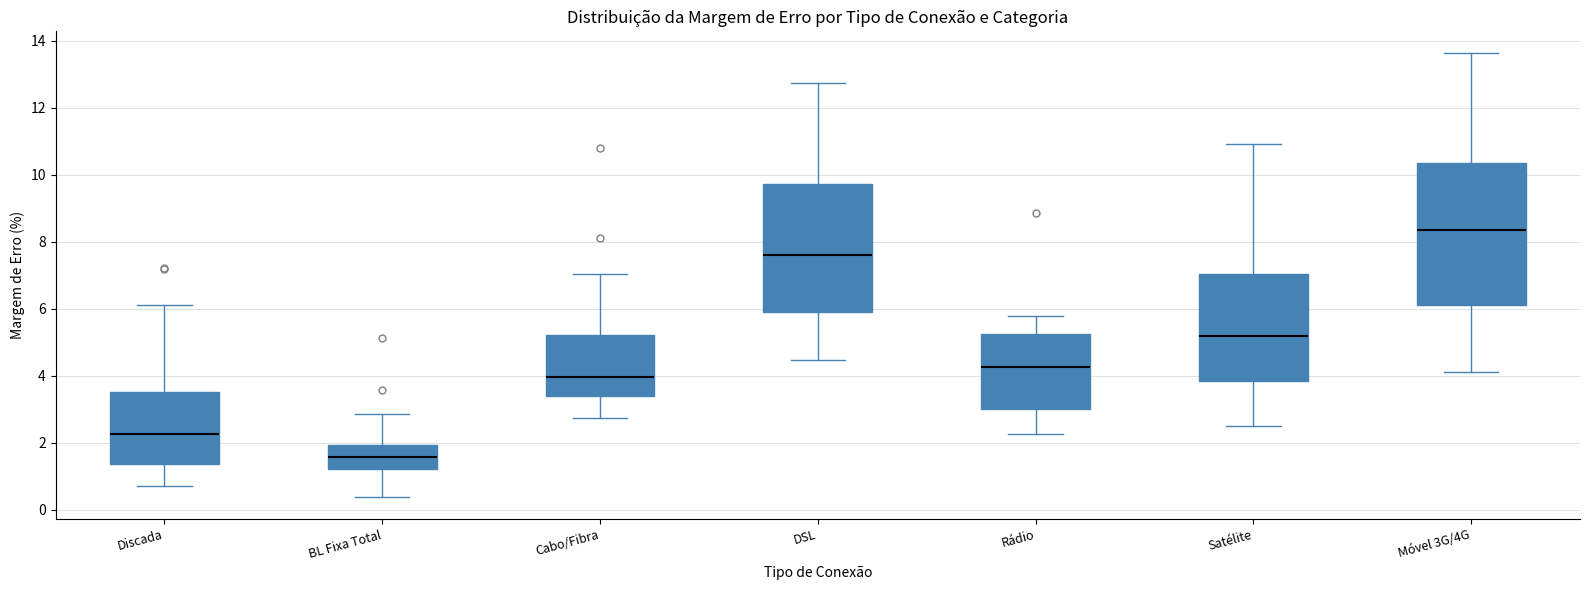

Where does the lower whisker of the box for Cabo/Fibra end on the y-axis? The values are not printed on the chart, so give them approximately, as read against the axis.

2.8